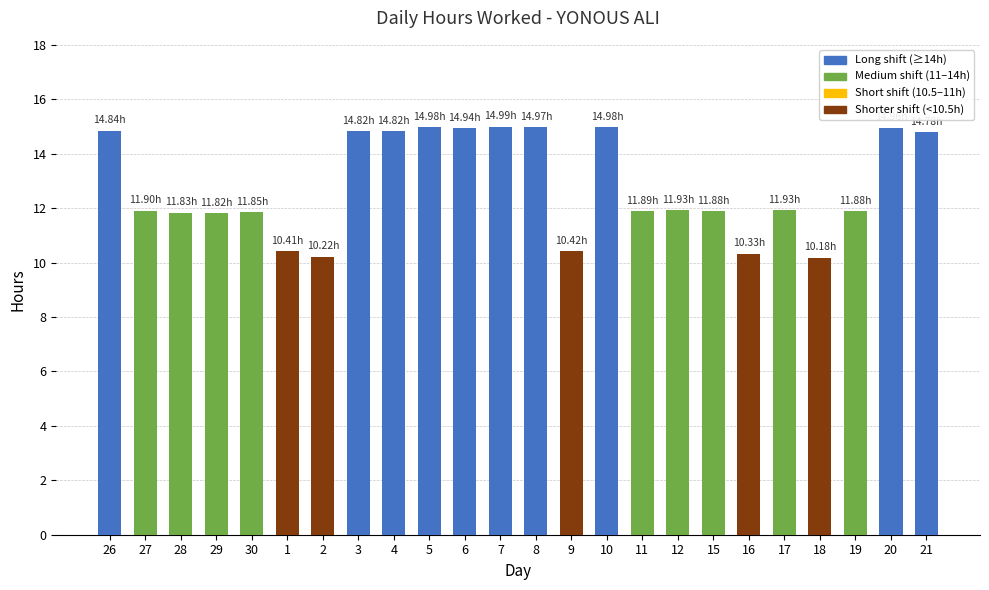

What is the ratio of the value at 18 to the value at 17?

0.9